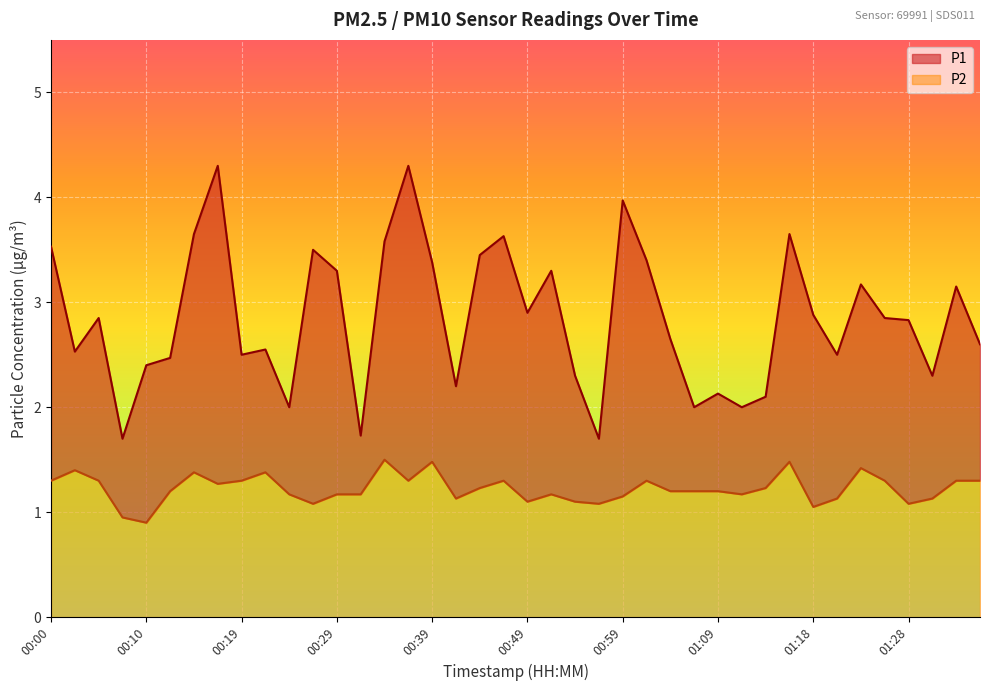

How many series are shown in this chart?

2